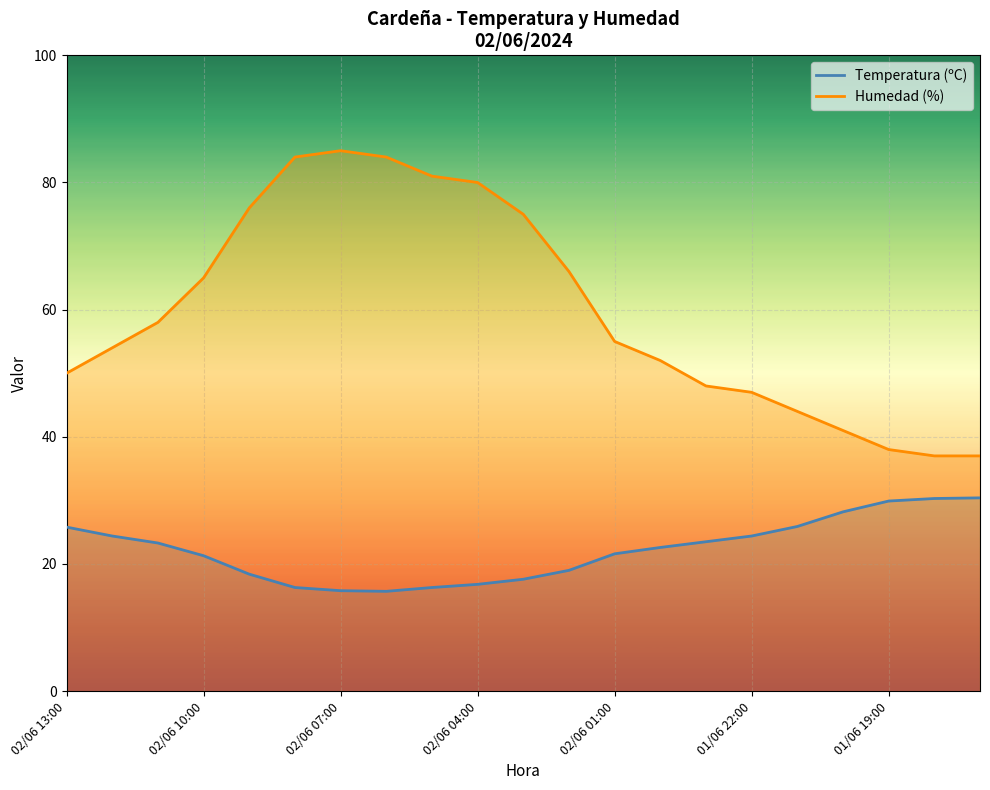

How many values in the Humedad (%) series are below 55?

10